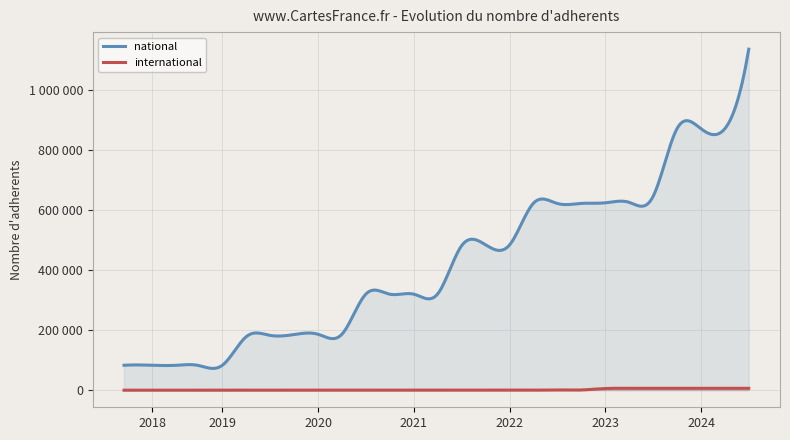

How many data points in international are less than 2?

13